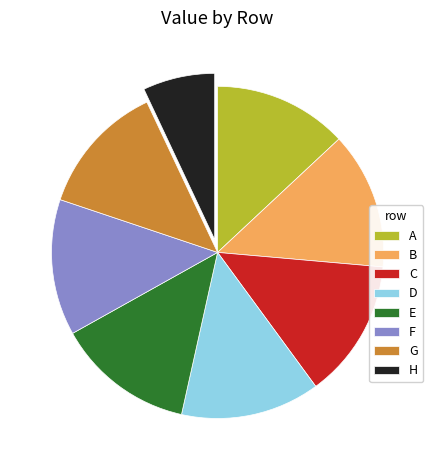

How many slices are in this pie chart?

8